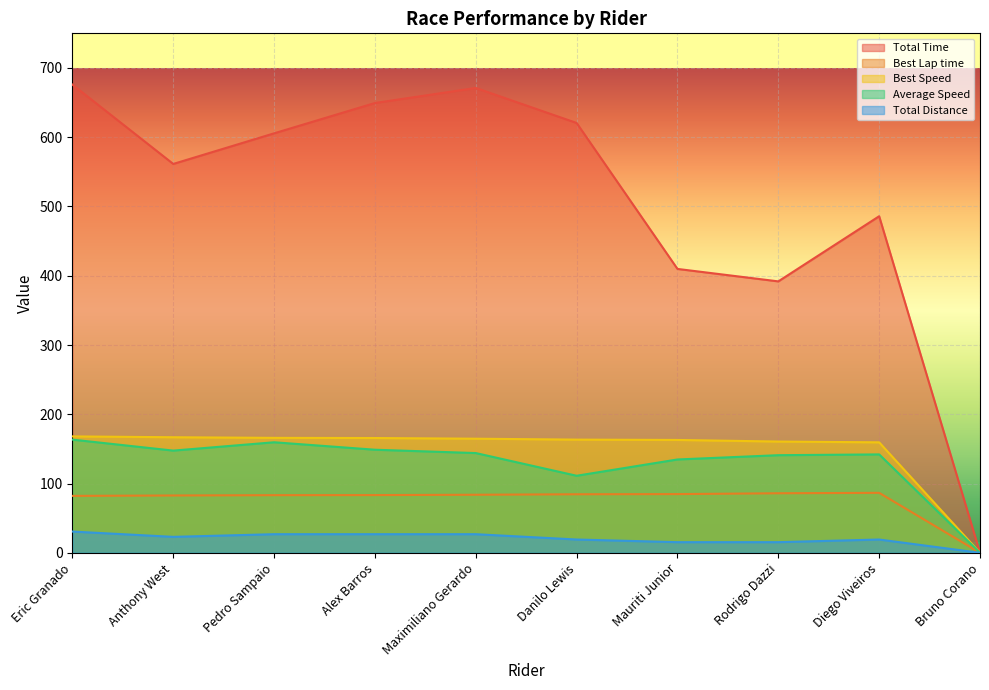

What are all the series names shown in the legend?

Total Time, Best Lap time, Best Speed, Average Speed, Total Distance